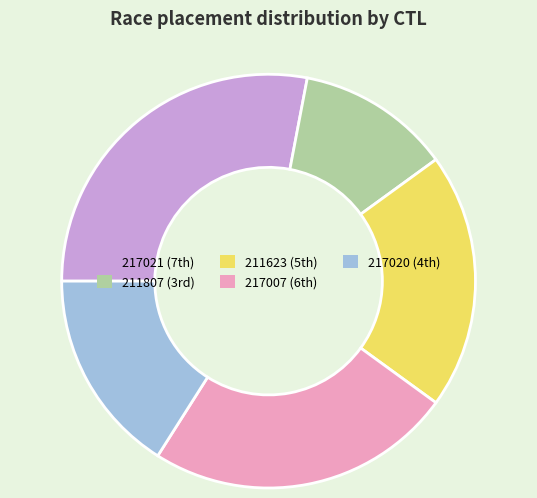

Count the number of slices in the pie.

5